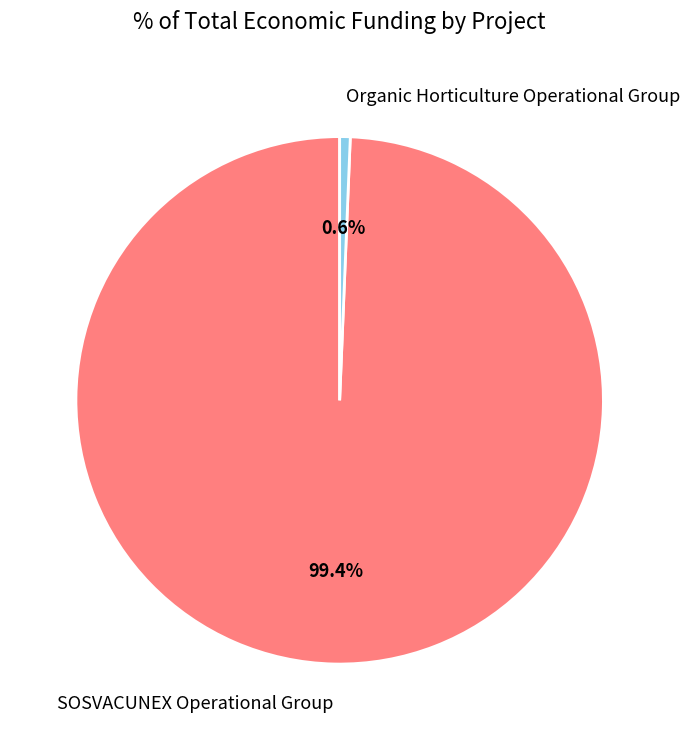

What percentage do SOSVACUNEX Operational Group and Organic Horticulture Operational Group together represent?

100.0%